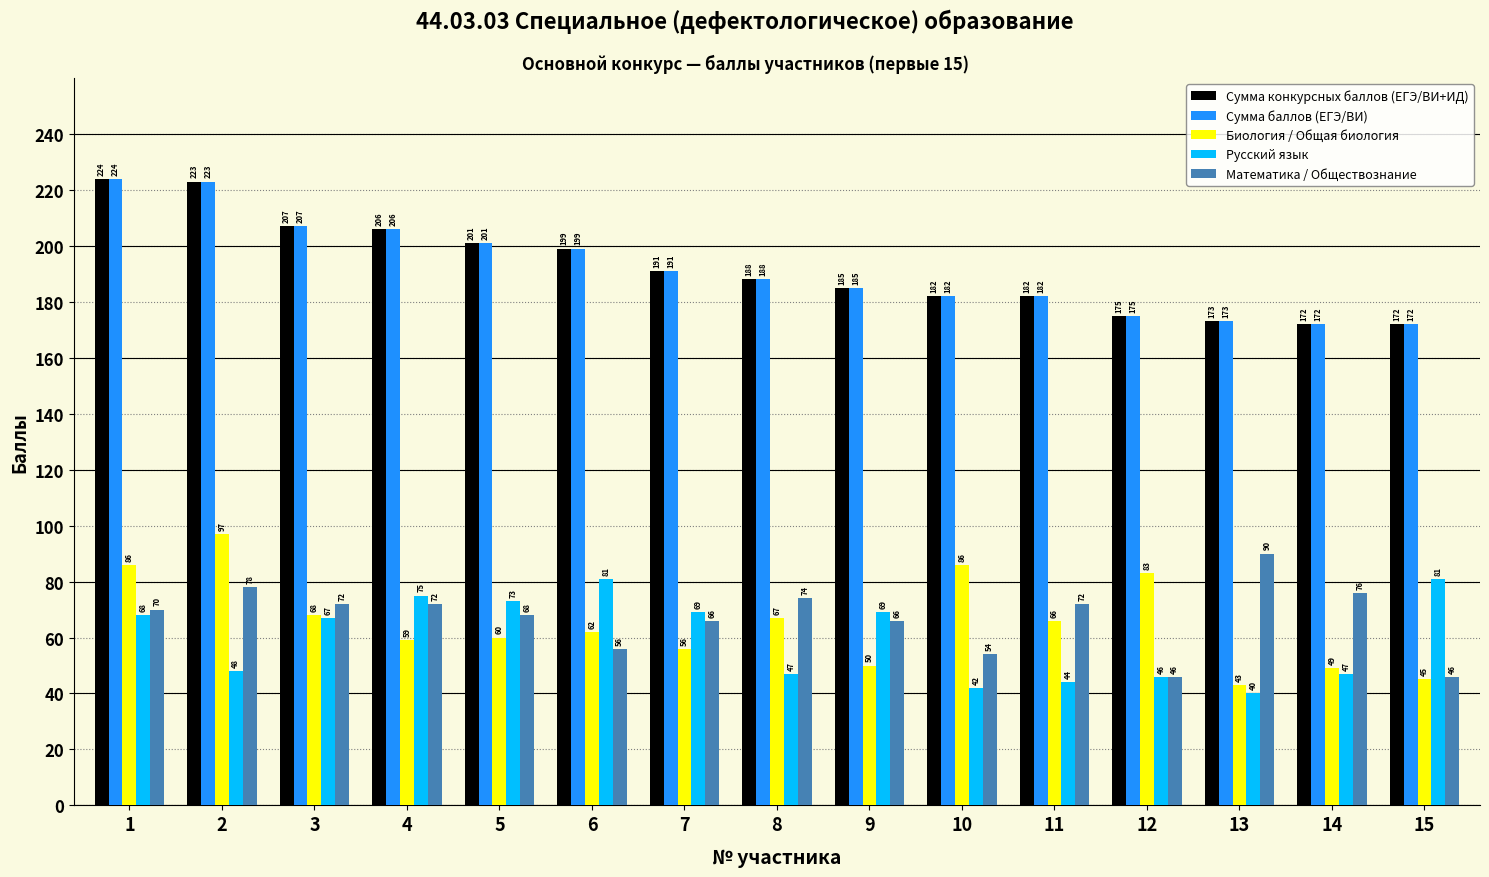

At which category is the sum across all series the highest?

1